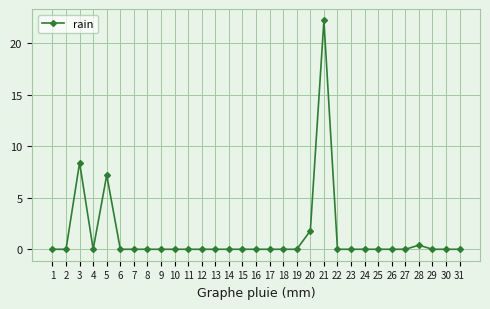

What is the greatest value displayed?

22.2